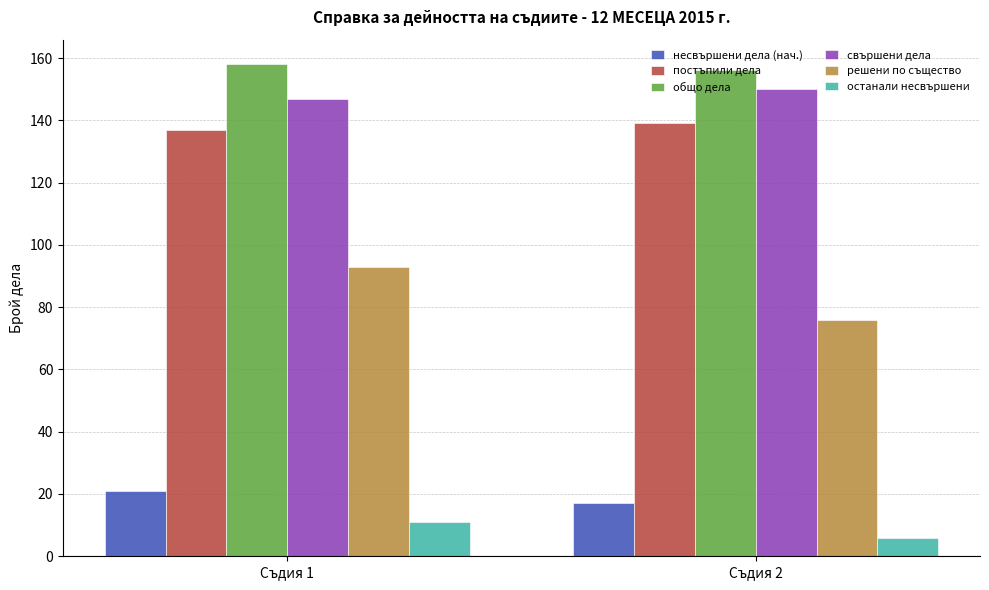

At which label is решени по същество closest to 84?

Съдия 2